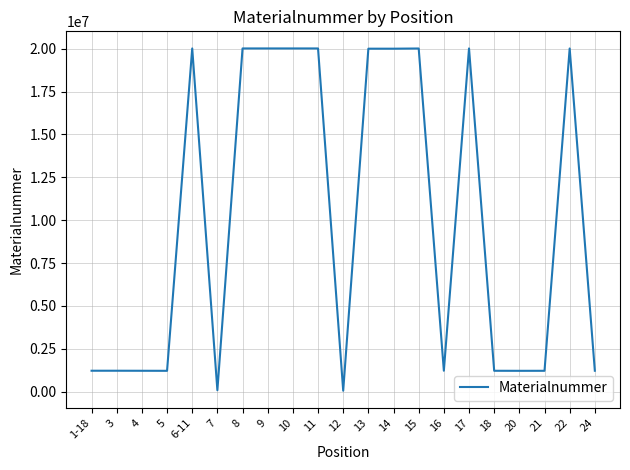

The value at 14 is 20003245. True or false?

True